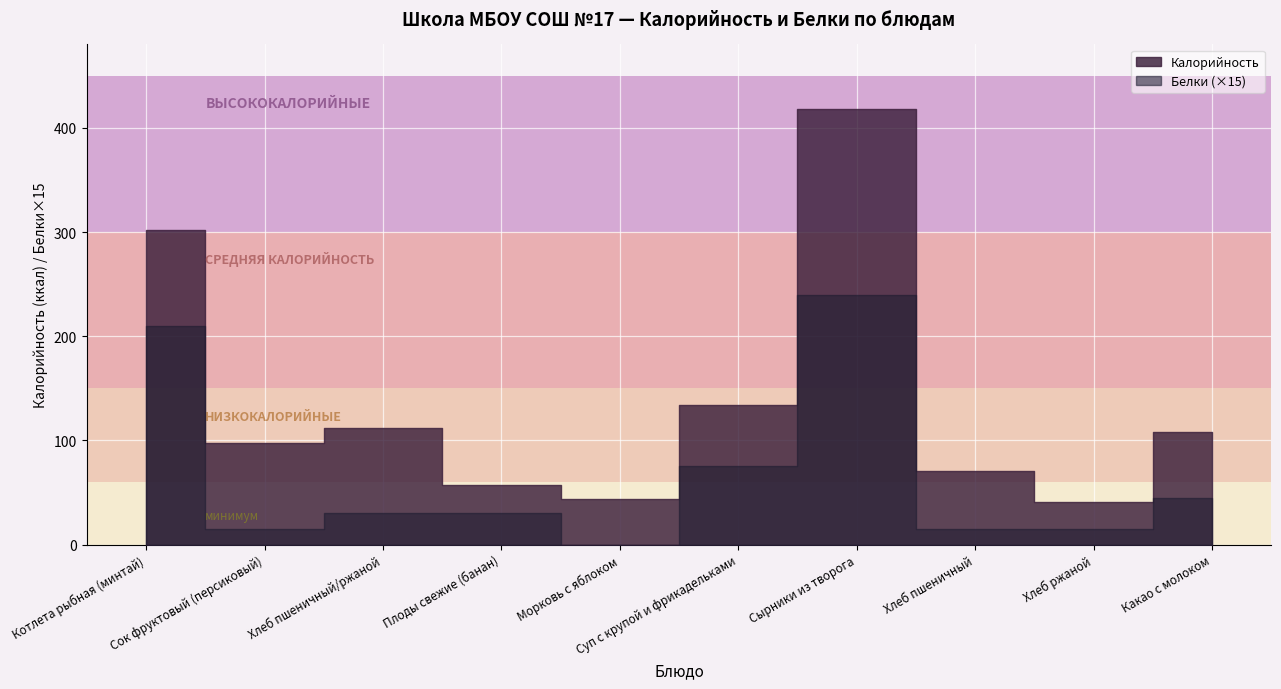

Reading left to right, list all the values displayed in this chart.

Калорийность: 302	98	112	57	44	134	418	71	41	108
Белки: 14	1	2	2	0	5	16	1	1	3